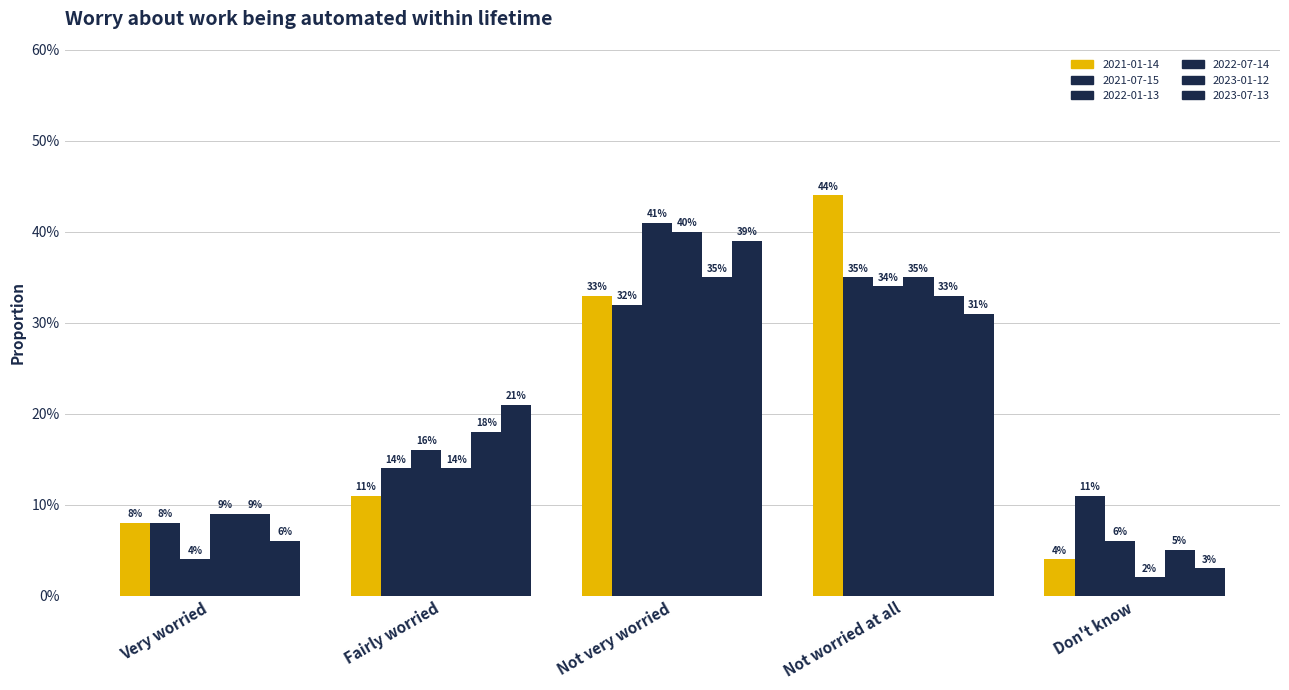

Does the chart contain any negative values?

No